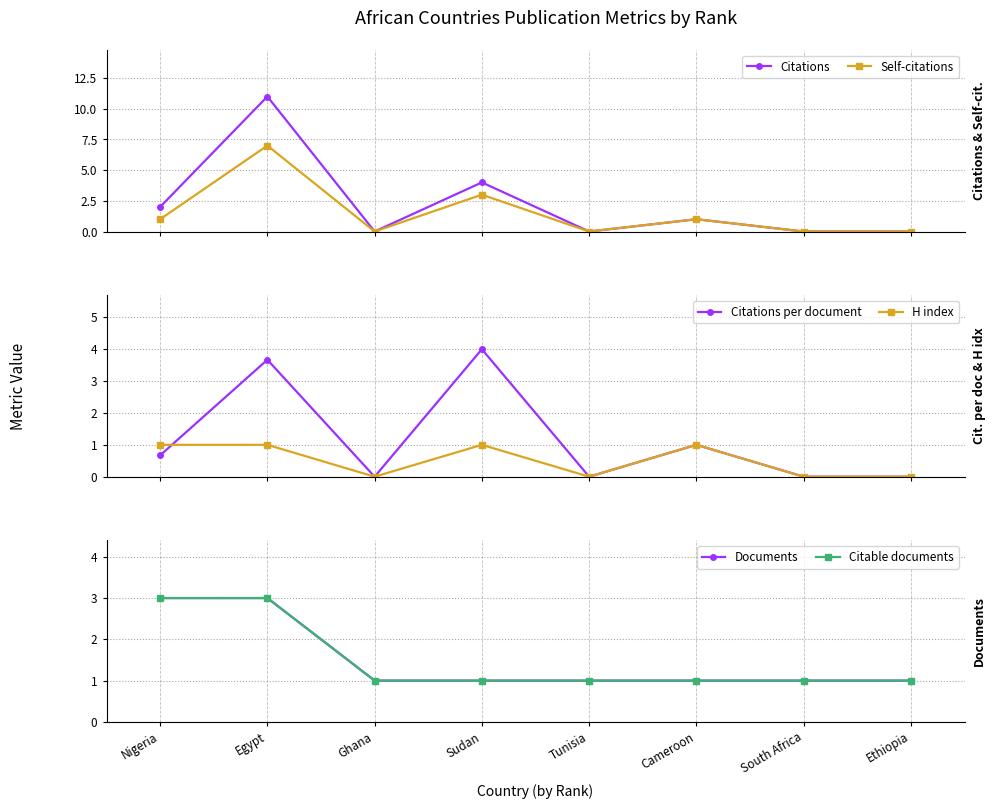

Rank the series by their maximum value, from lowest to highest.

H index, Documents, Citable documents, Citations per document, Self-citations, Citations